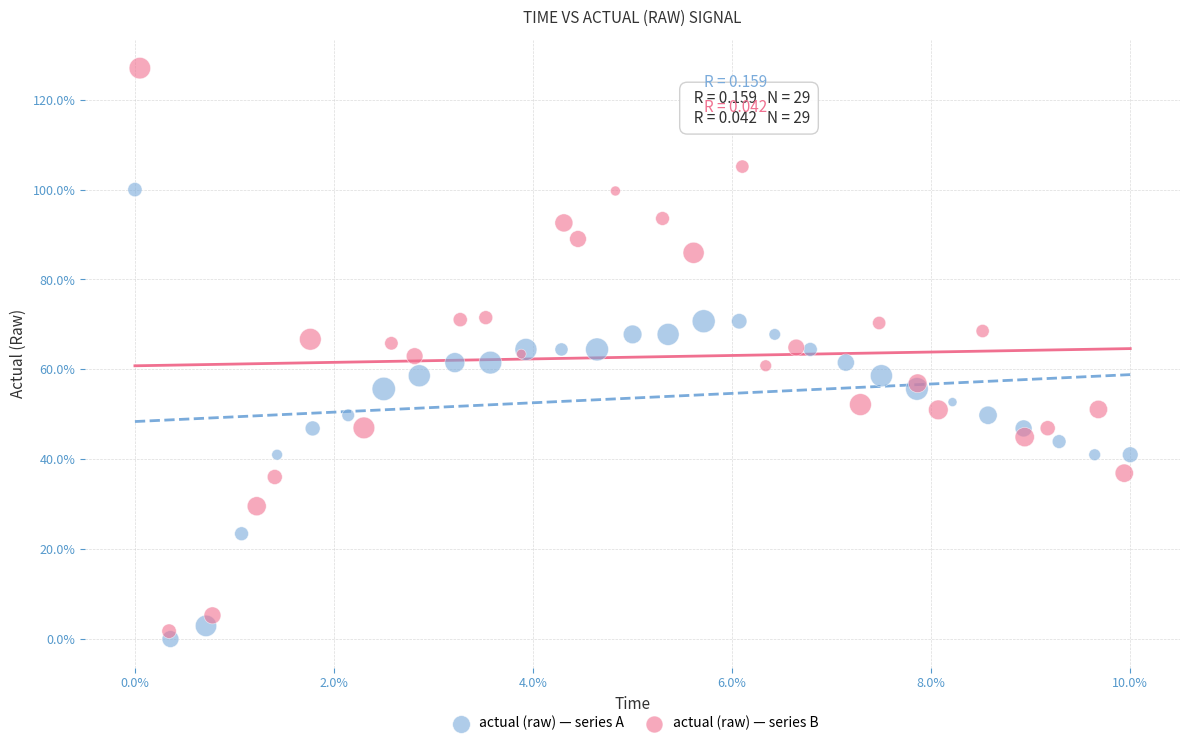

Which series contains the highest Y value?

actual (raw) — series B